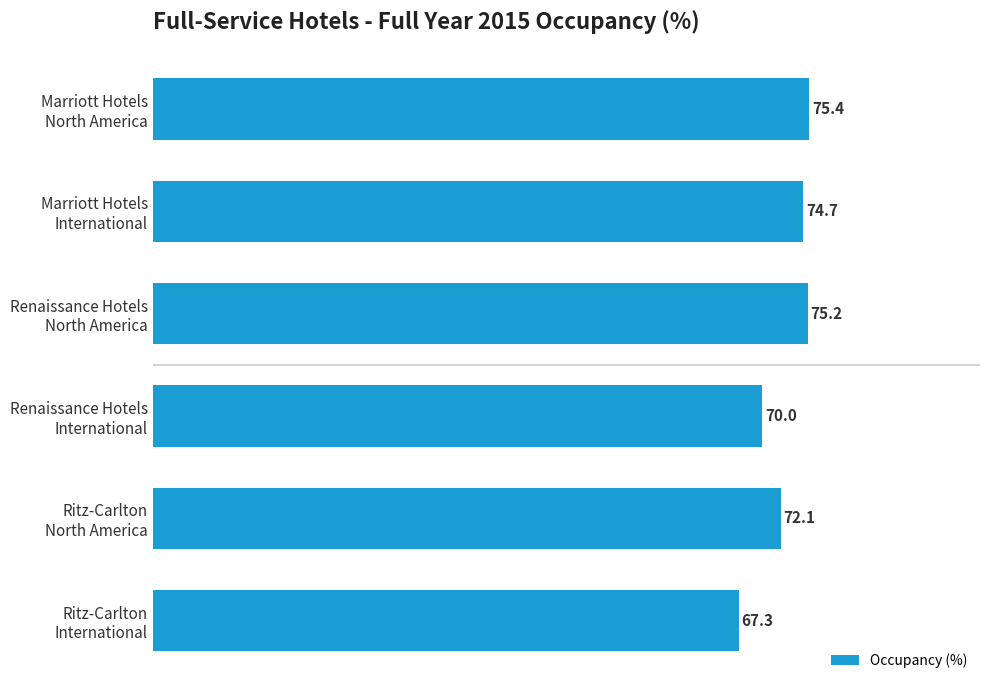

What is the sum of all values?

434.7